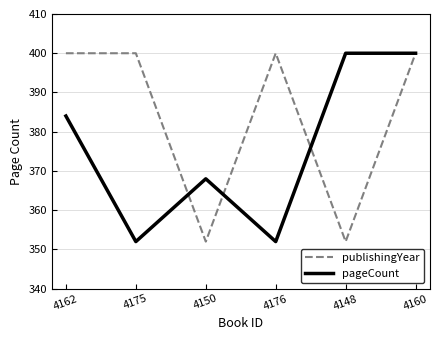

What position from the left is 4176?

4